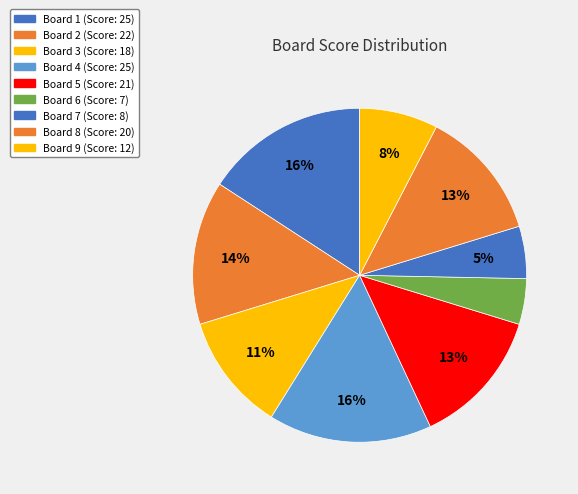

Does any single category account for the majority?

No